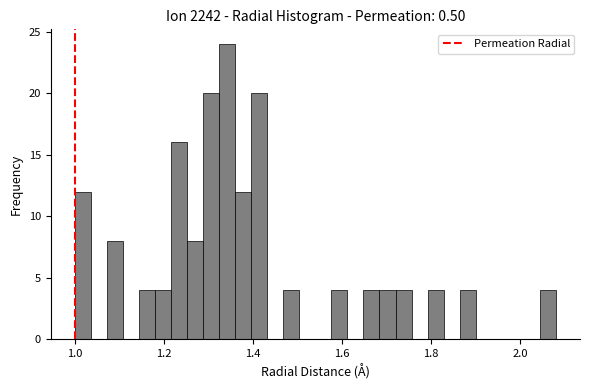

Read against the x-axis, roughly where is the centre of the tallest bar?

1.34